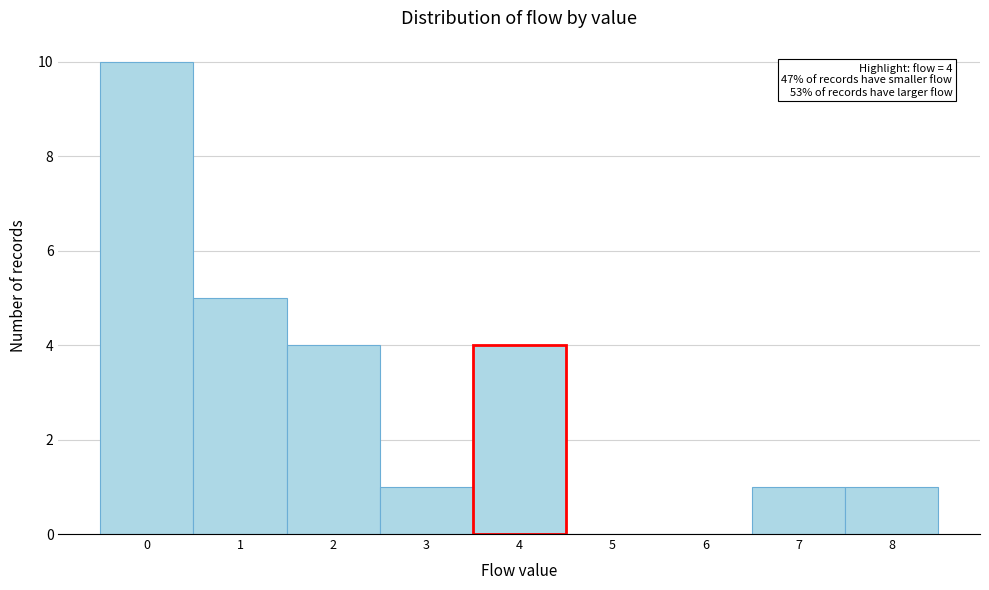

Over which range of the x-axis is the bar tallest?

-0.5 to 0.5